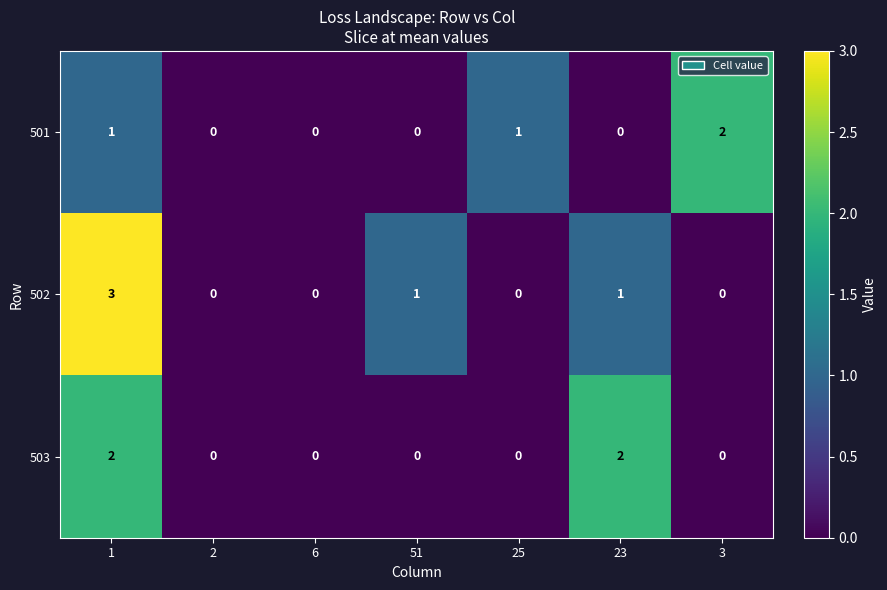

What is the spread (max minus min) of values at 23?

2